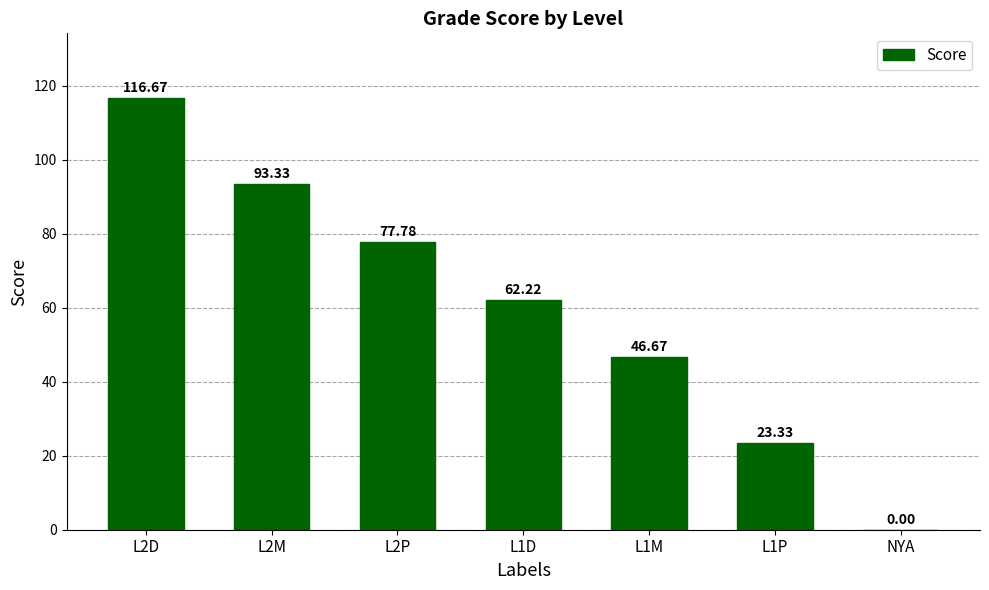

What is the sum of all values?

420.0